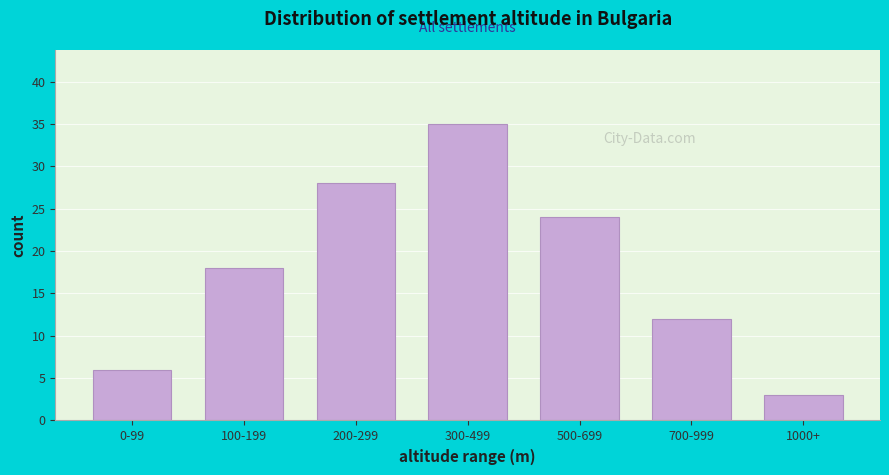

Reading left to right, what are all the values shown in this chart?

0-99=6	100-199=18	200-299=28	300-499=35	500-699=24	700-999=12	1000+=3